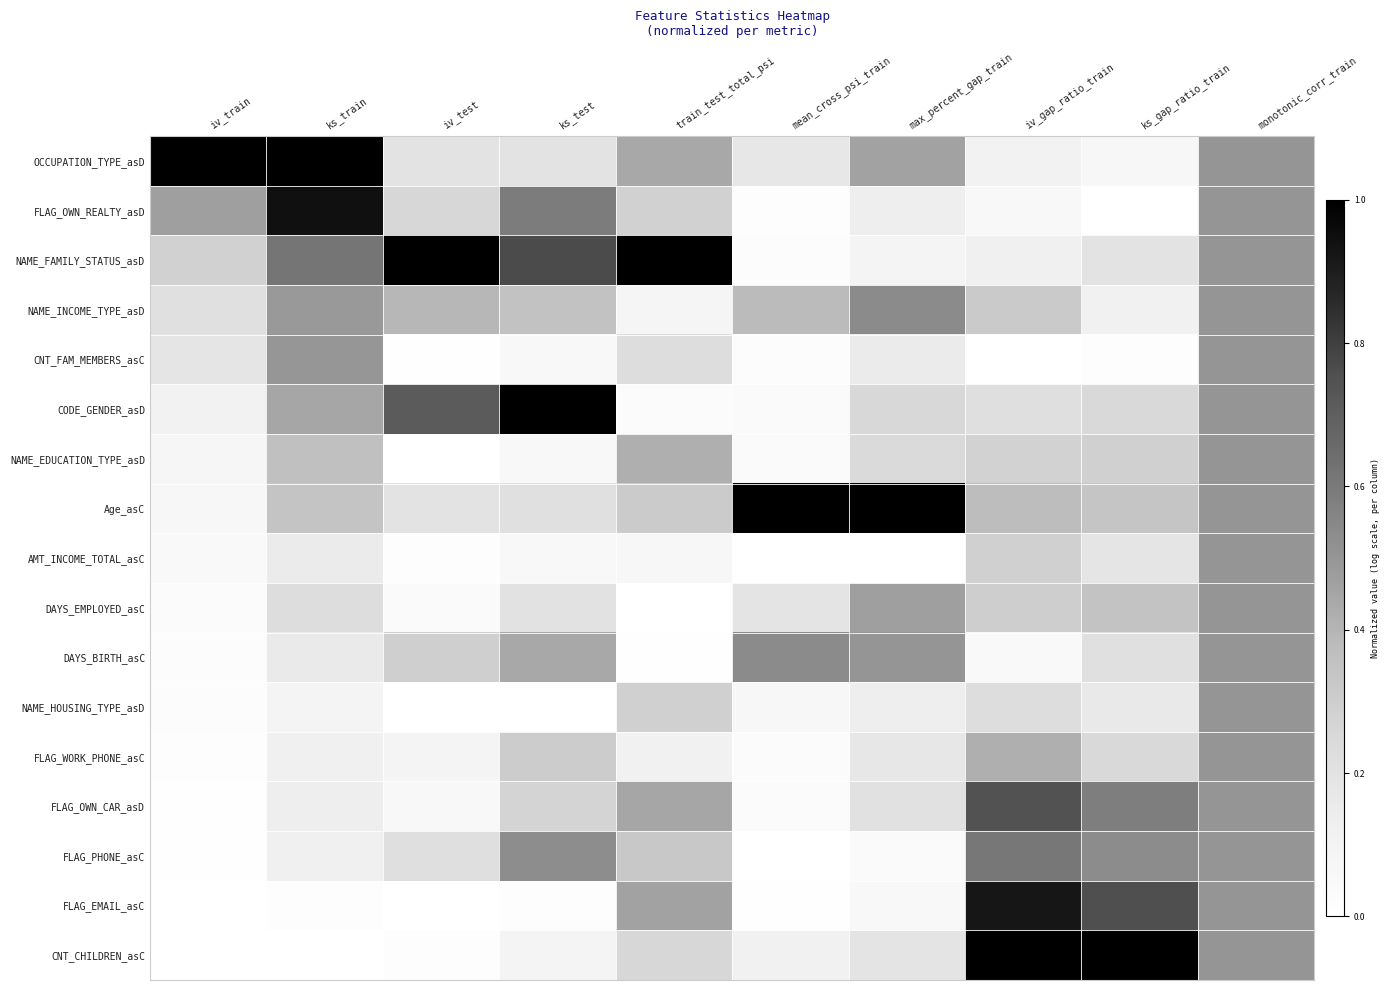

What is the spread (max minus min) of values at ks_test?

1.0